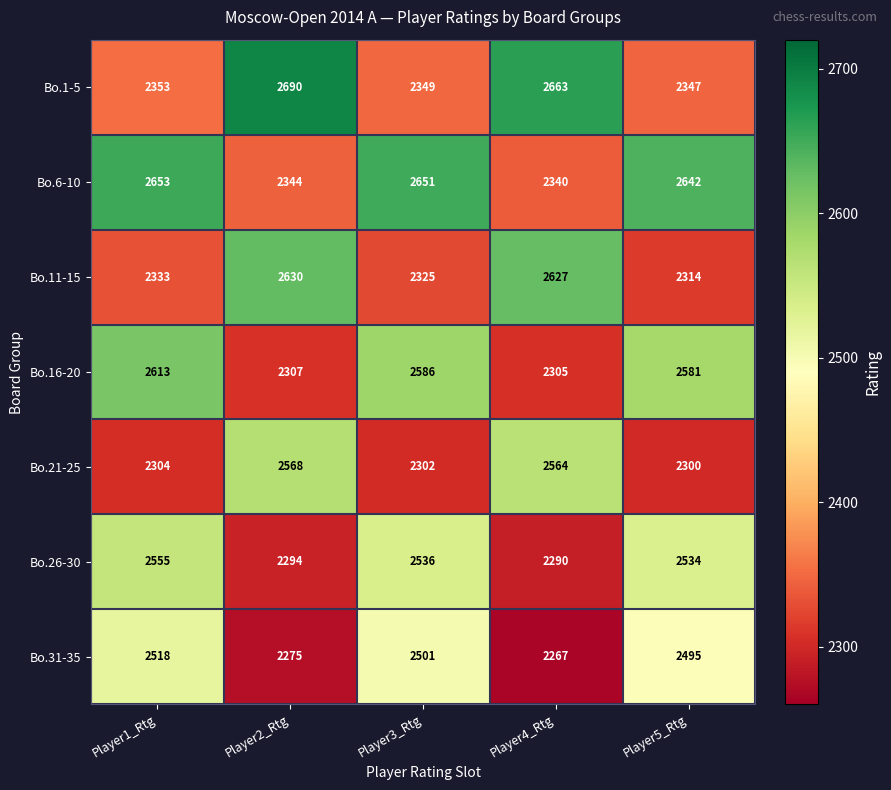

At how many categories does at least one series exceed 2666?

1